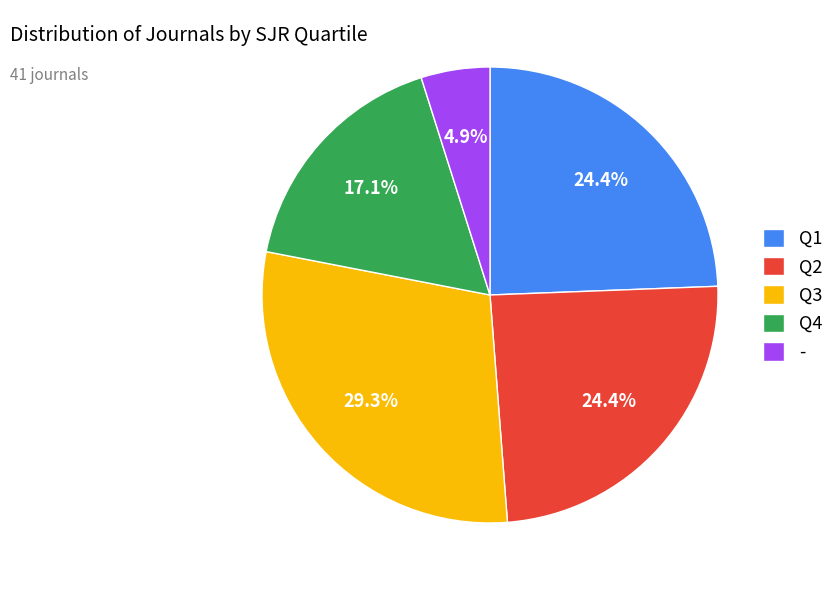

The Q2 slice represents 15% of the pie. True or false?

False